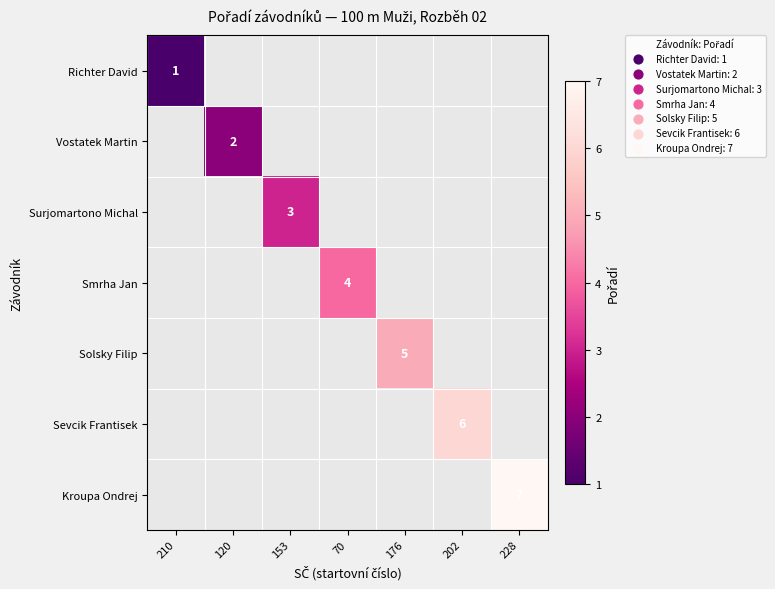

True or false: Smrha Jan has a value of 6 at 70.

False